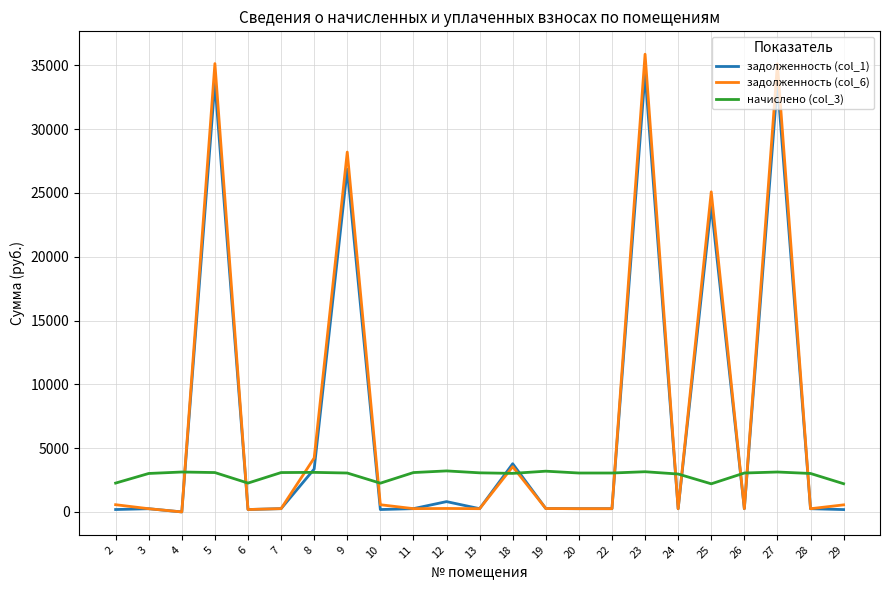

Is the value of начислено (col_3) at 29 greater than the value of задолженность (col_6) at 7?

Yes